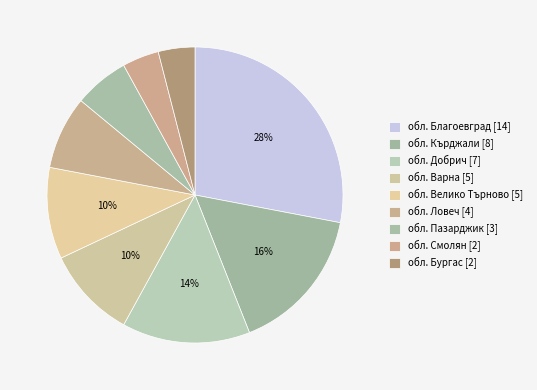

Which has a higher value, обл. Варна or обл. Добрич?

обл. Добрич